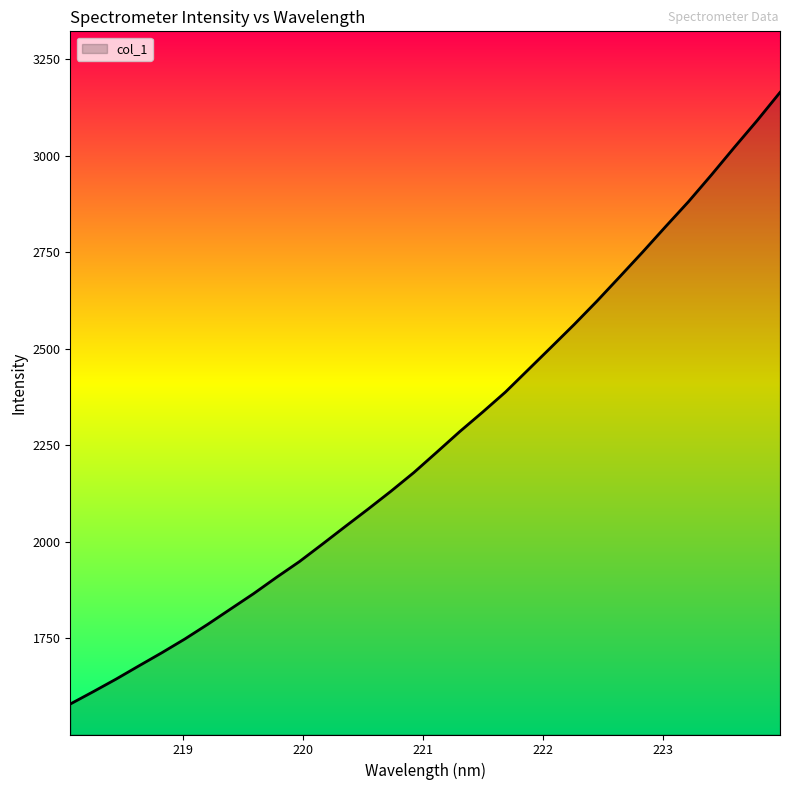

What is the maximum value shown in the chart?

3164.3